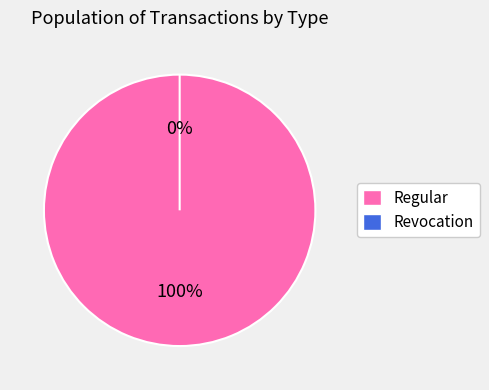

What percentage do Regular and Revocation together represent?

100.0%